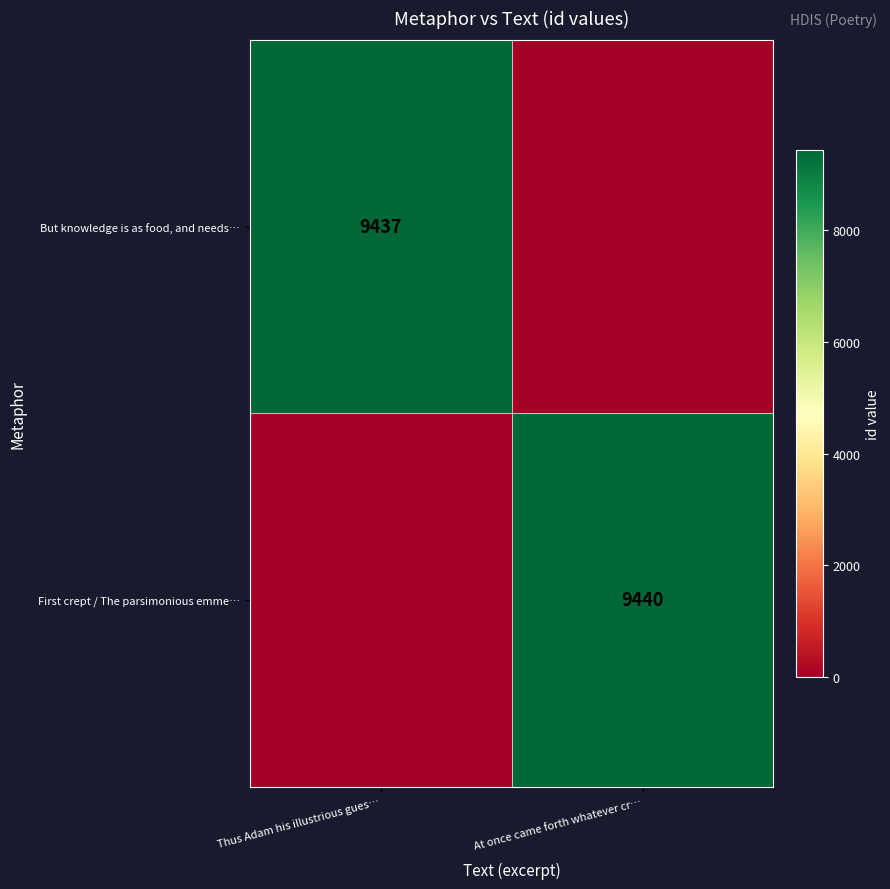

The value of First crept / The parsimonious emme… at At once came forth whatever cr… is 3812. True or false?

False